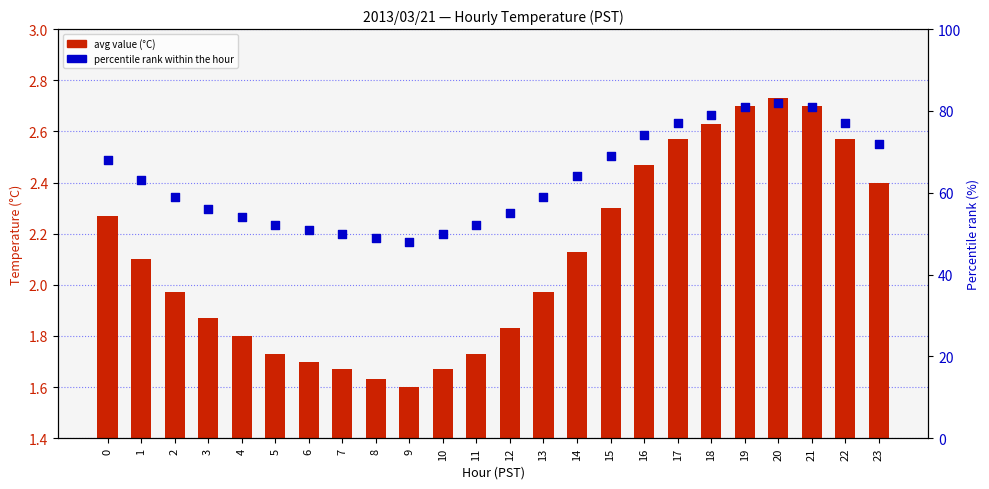

Which series has the largest Y range (max minus min)?

percentile rank